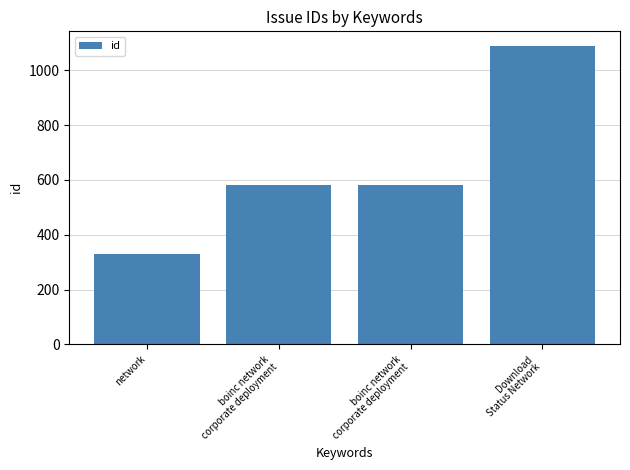

What is the approximate value at boinc network
corporate deployment, to the nearest 10?

580